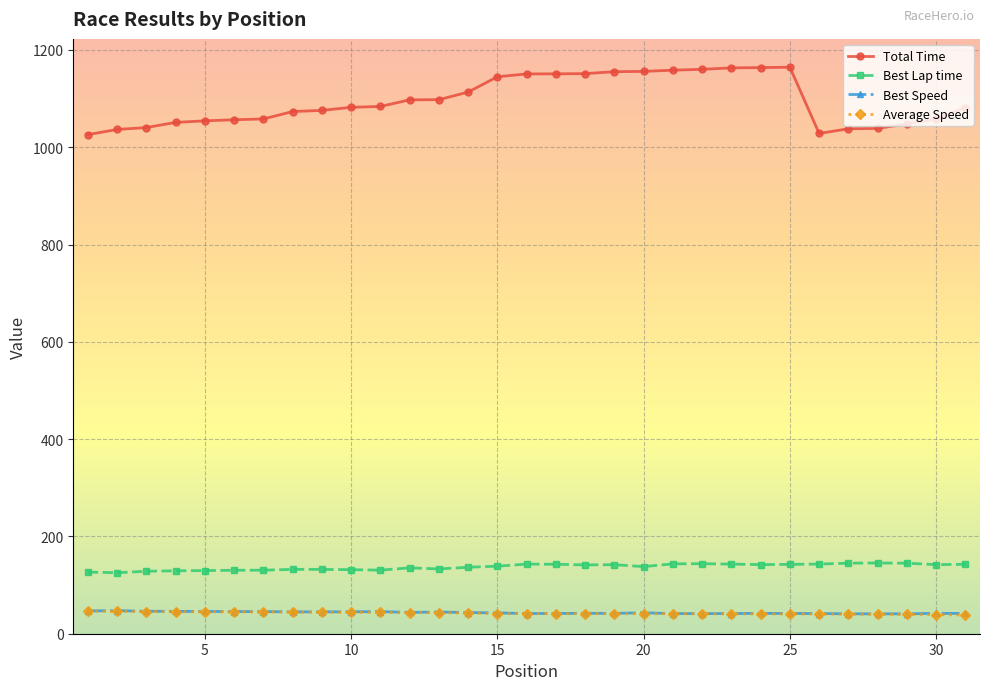

In Best Speed, how many points are higher than both neighbors (excluding endpoints)?

7